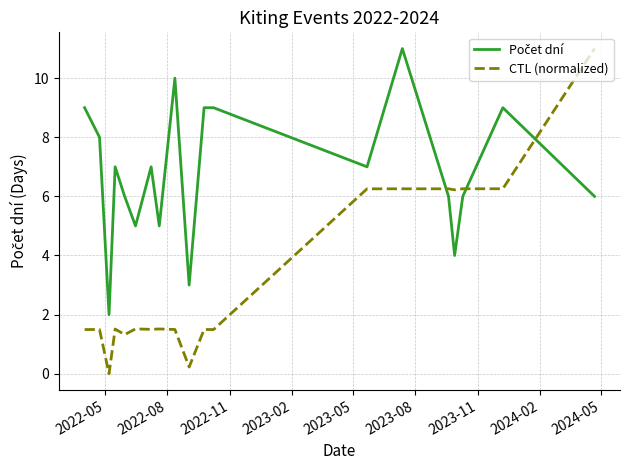

In CTL (normalized), how many points are lower than both neighbors (excluding endpoints)?

6